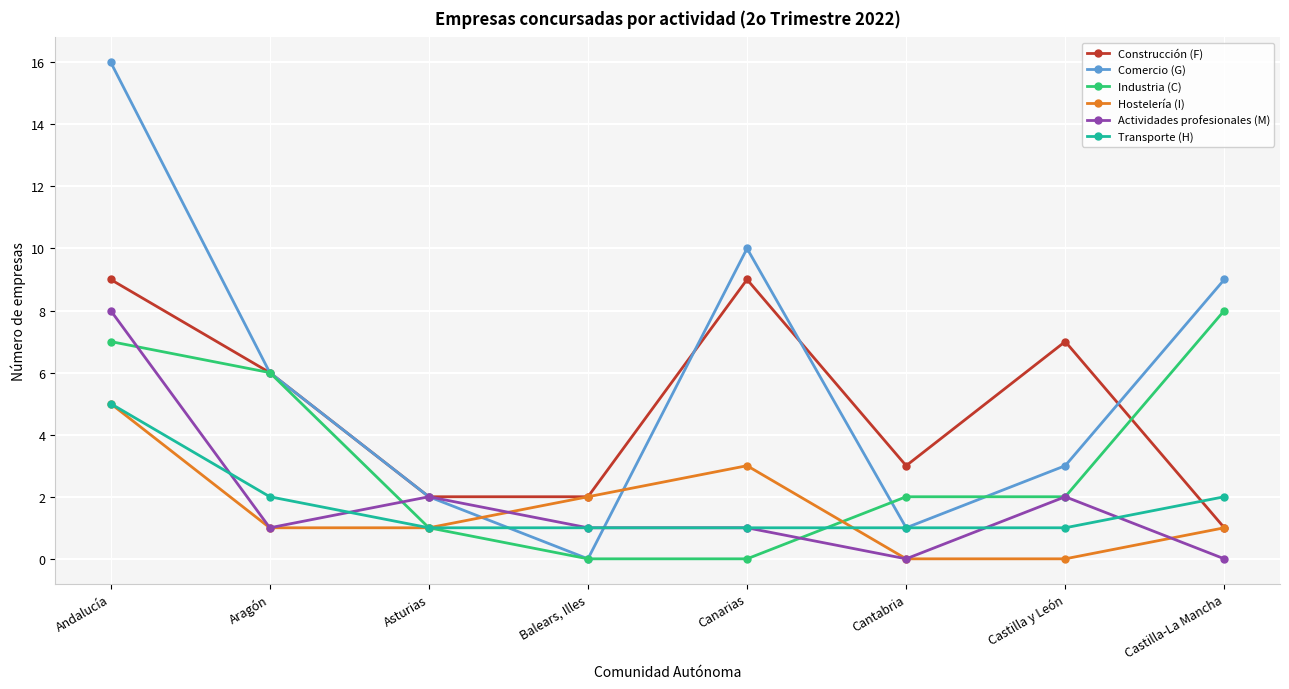

How many data points in Construcción (F) are less than 6?

4